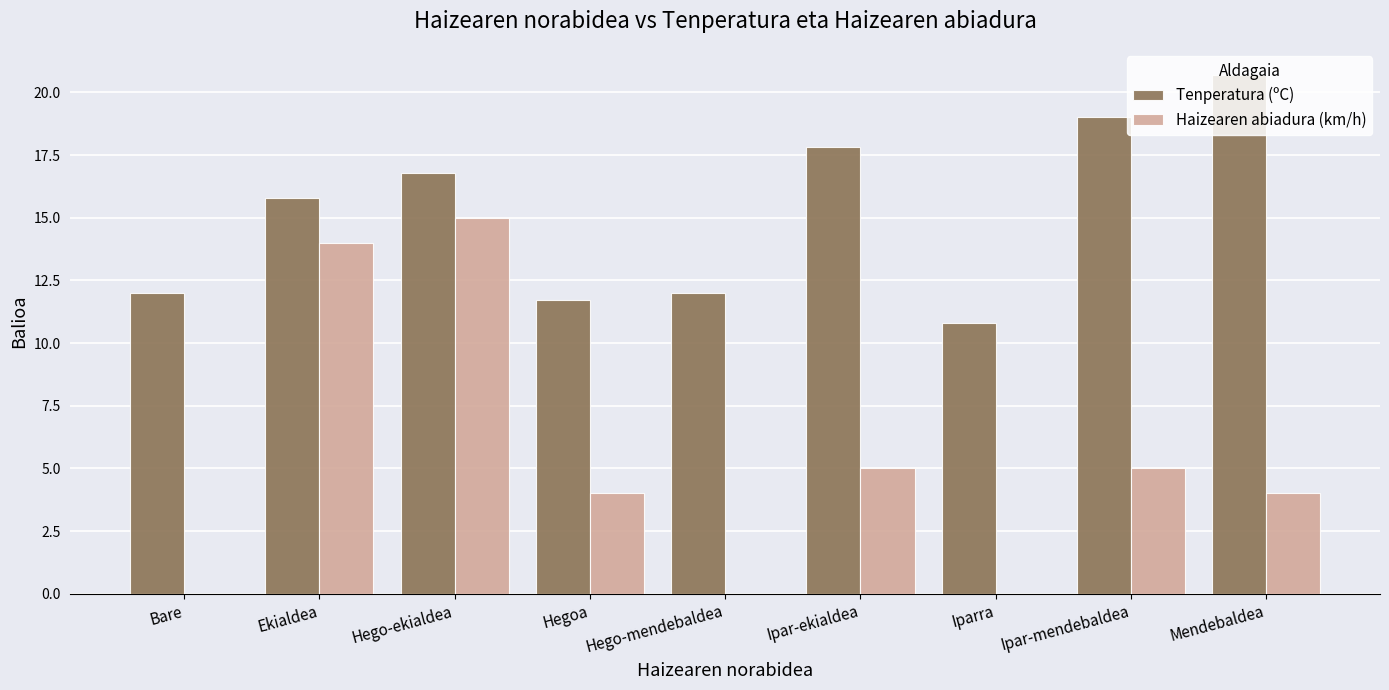

What is the sum of all Tenperatura (ºC) values?

136.6